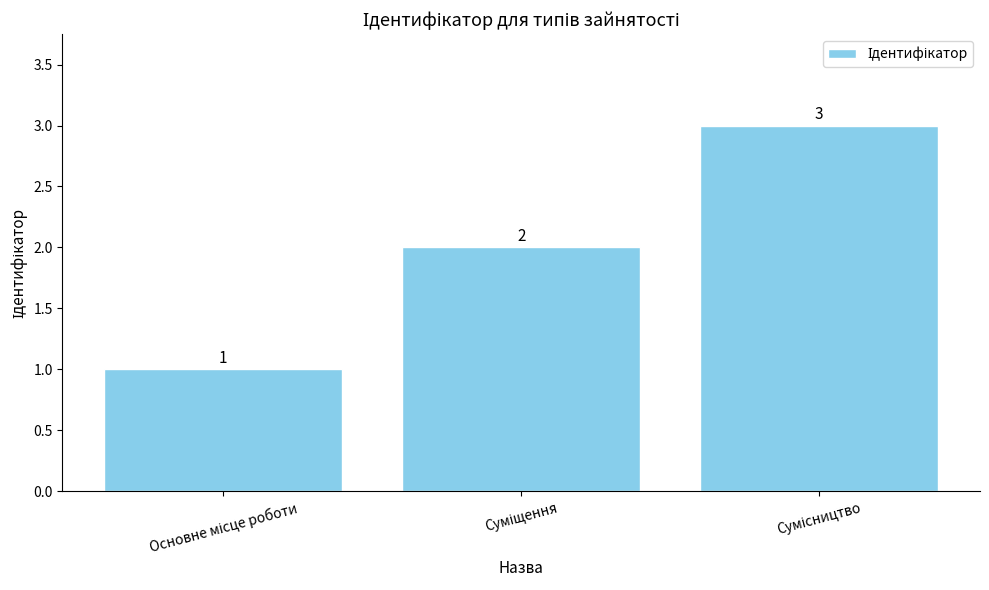

What is the value of the 3rd bar from the left?

3